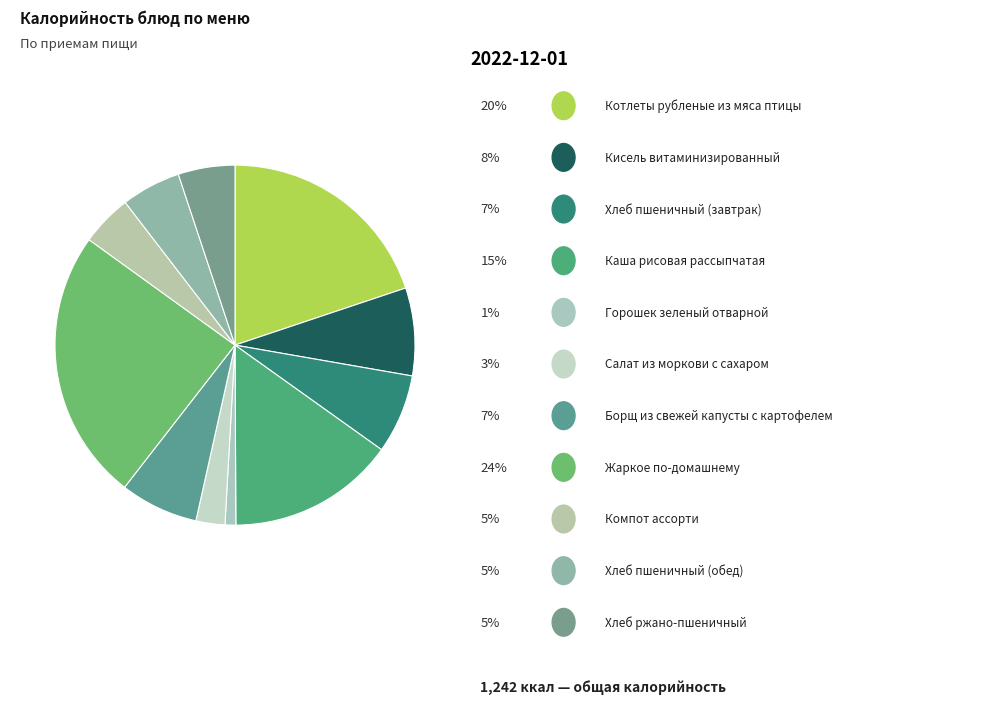

Which category has the smallest portion of the pie?

Горошек зеленый отварной